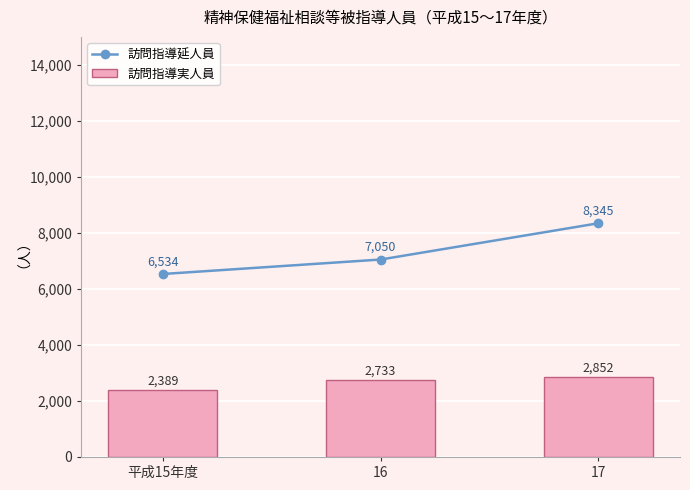

At how many categories does at least one series exceed 7358?

1